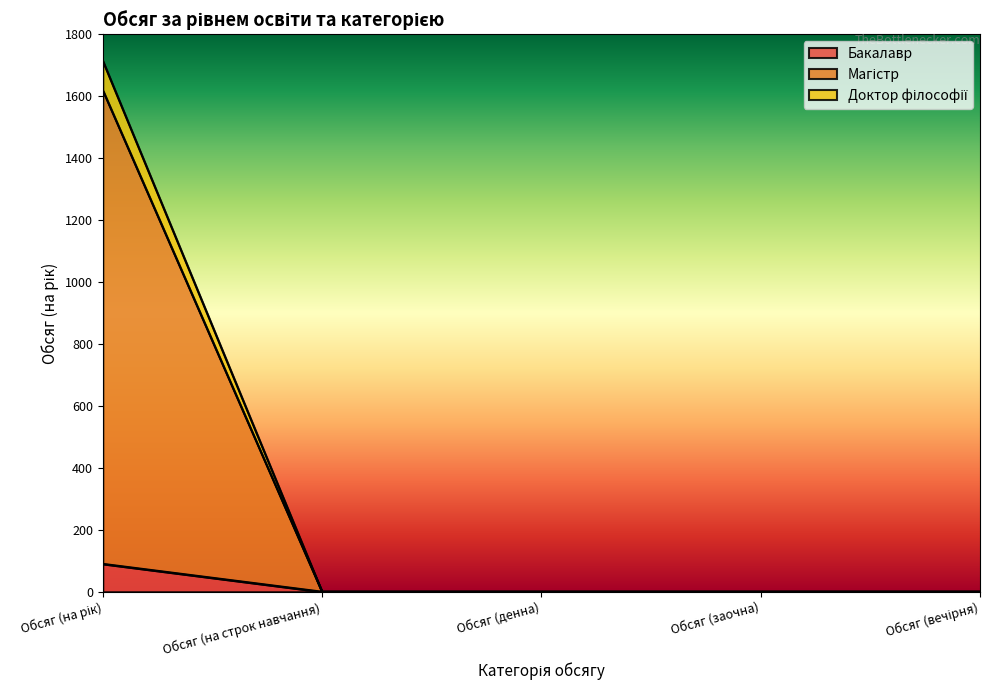

Reading left to right, transcribe all the data shown in this chart.

Бакалавр: 90	0	0	0	0
Магістр: 1620	0	0	0	0
Доктор філософії: 1715	0	0	0	0